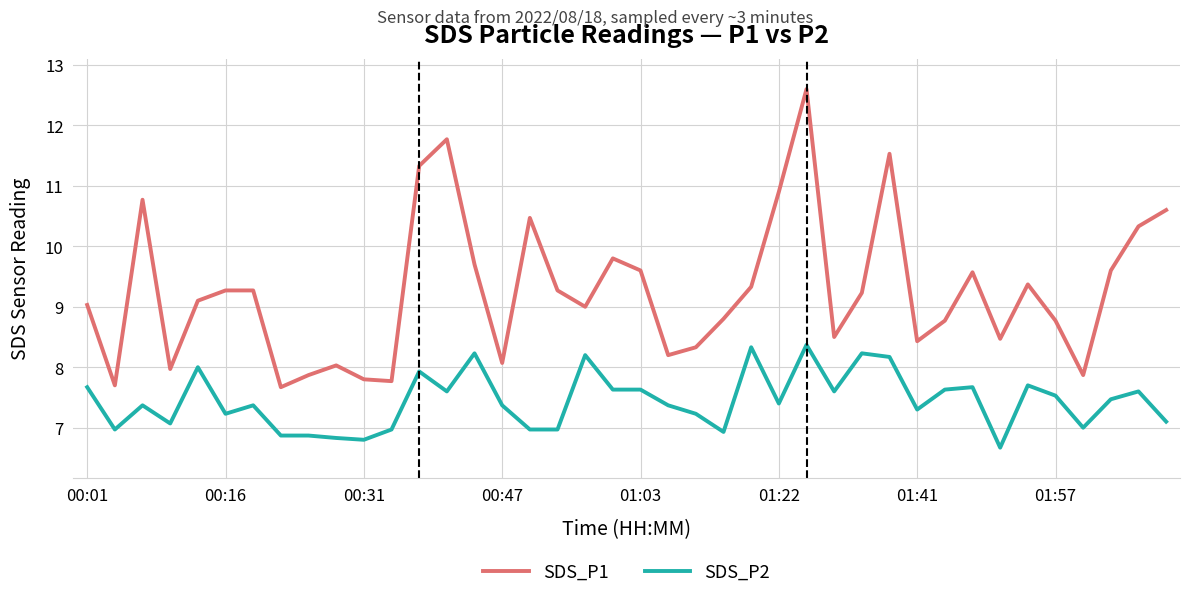

What is the smallest value displayed?

6.7